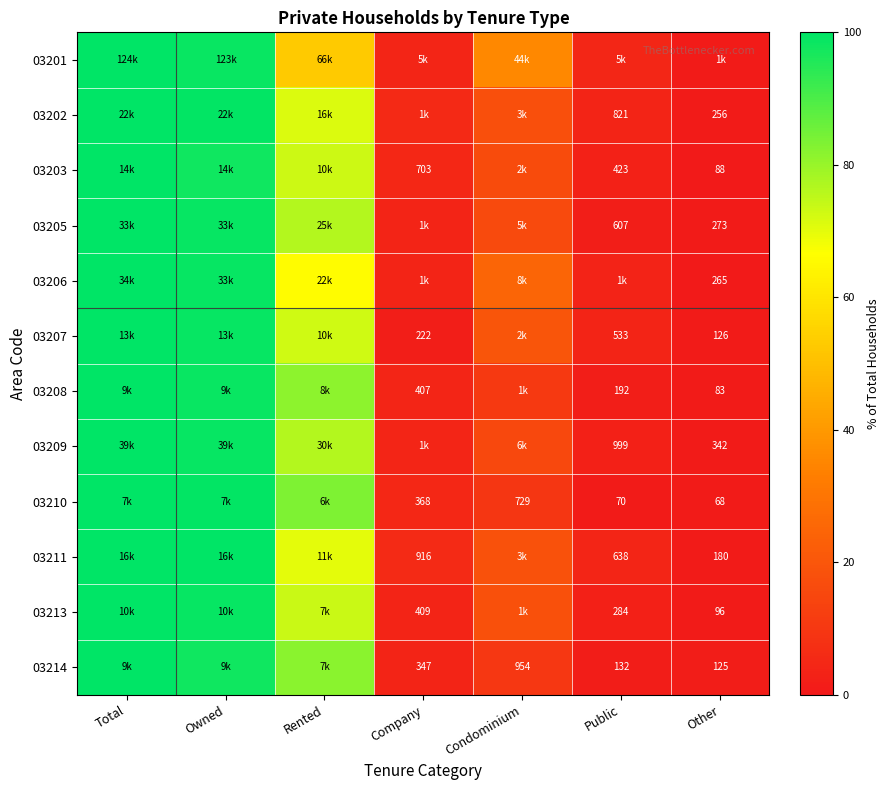

At which label does 03209 reach its minimum?

Other